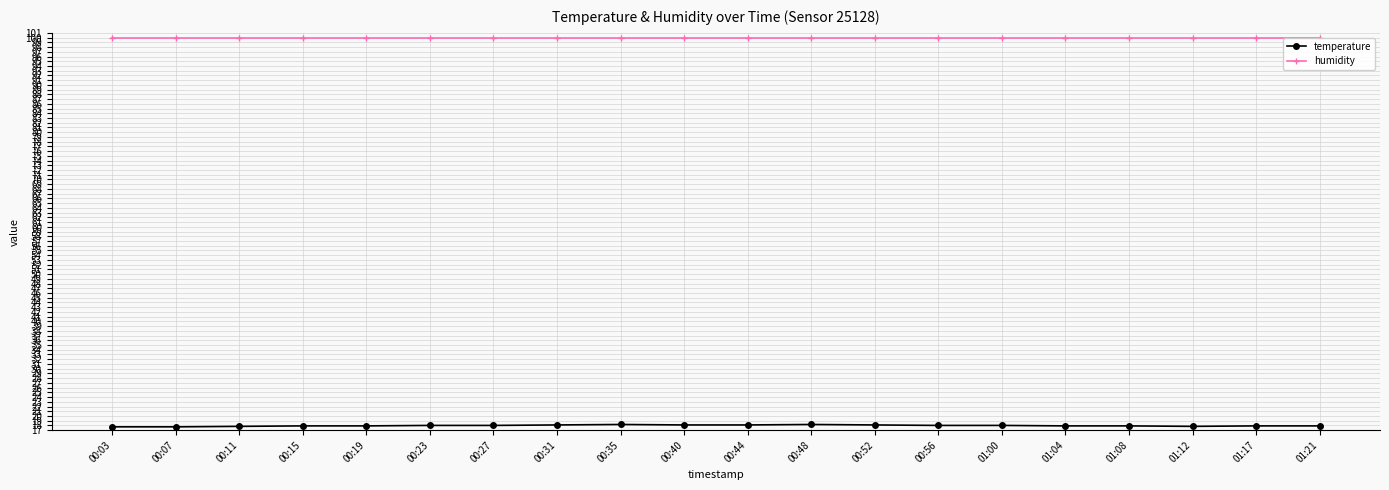

What position from the right is 00:31?

13